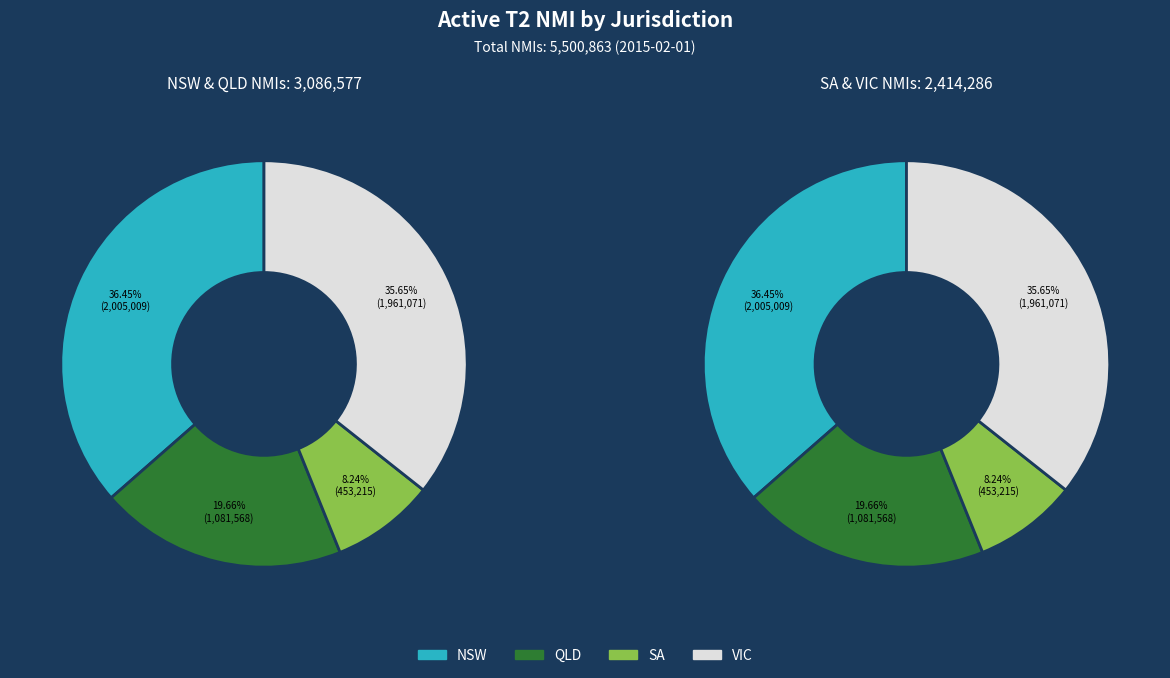

To the nearest percent, what is the average slice percentage?

25%